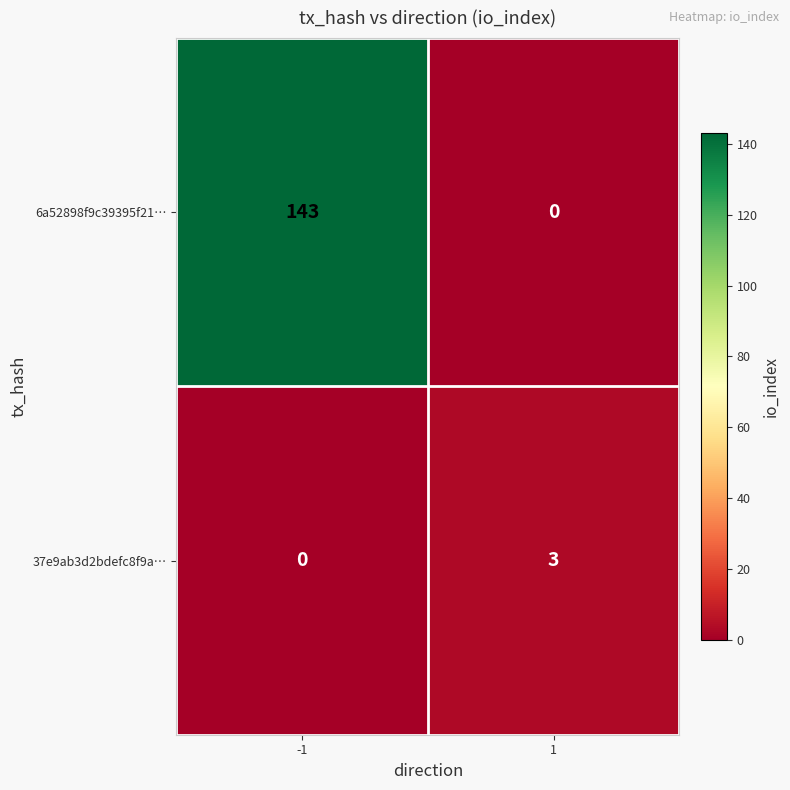

Rank the series by their maximum value, from highest to lowest.

6a52898f9c39395f21…, 37e9ab3d2bdefc8f9a…